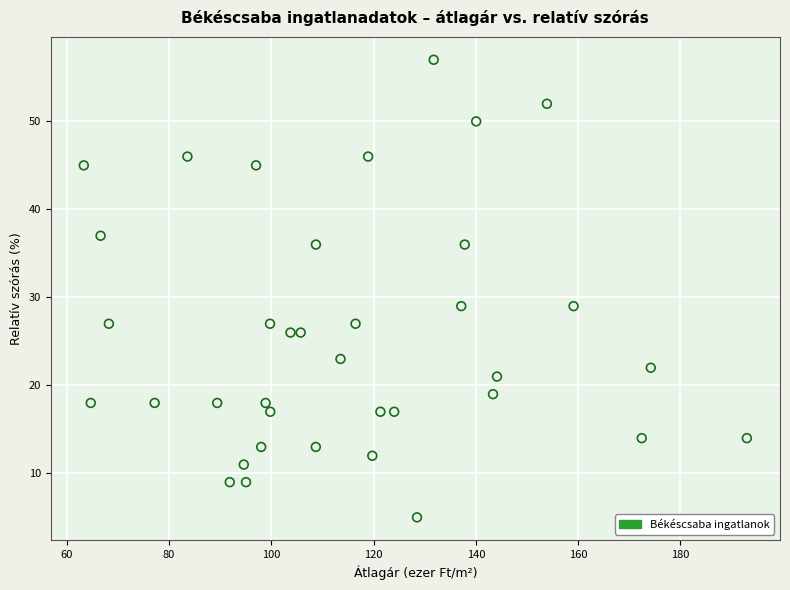

What is the range of Y values (max minus min)?

52